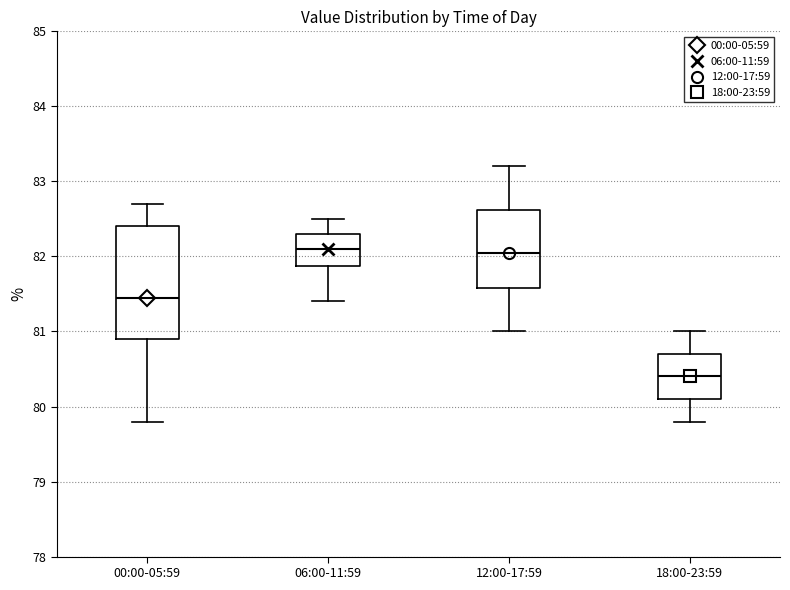

Where does the median line of the box for 12:00-17:59 sit on the y-axis? The values are not printed on the chart, so give them approximately, as read against the axis.

82.1